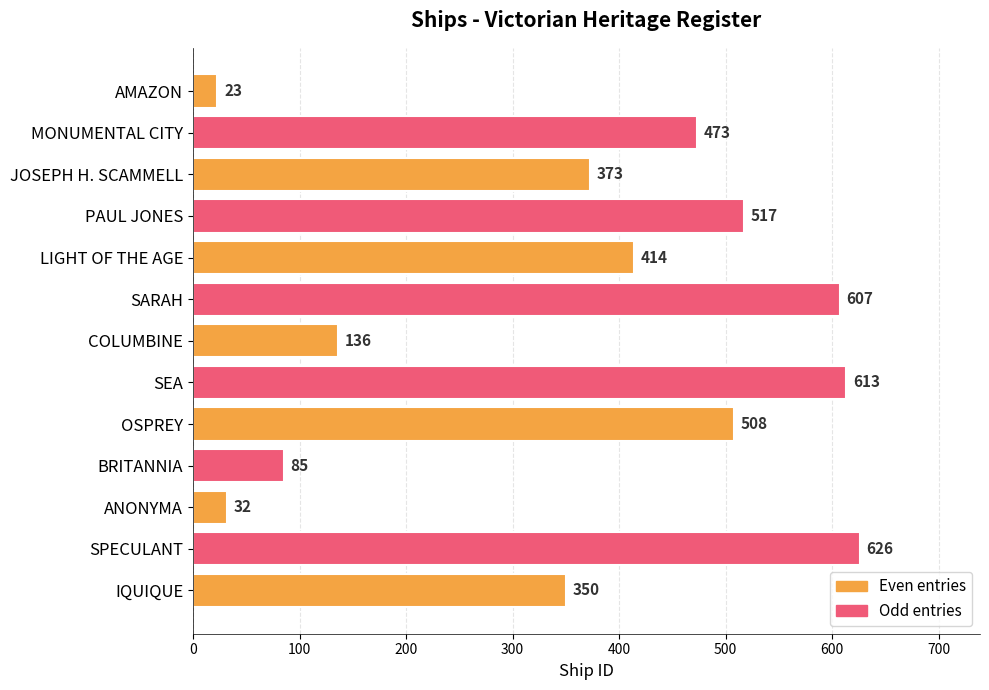

Approximately how many times larger is the value at LIGHT OF THE AGE compared to SARAH?

0.7